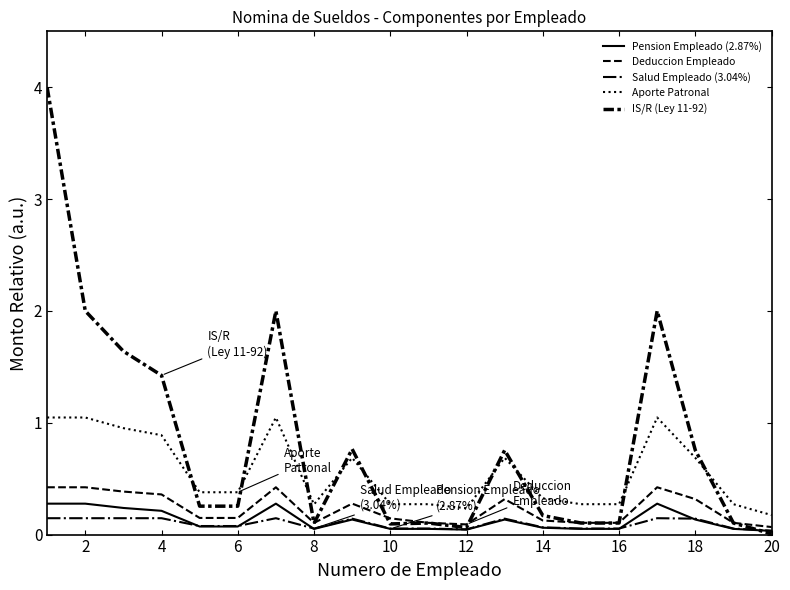

What is the sum of all Deduccion Empleado values?

4.6